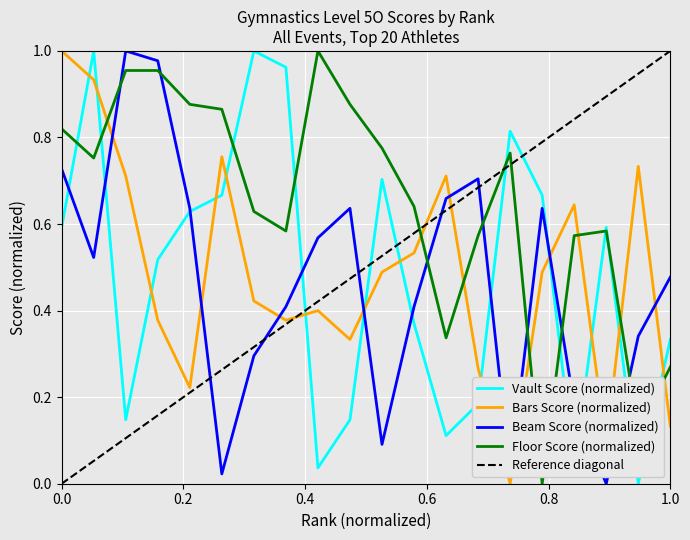

Rank the series at 17 from highest to lowest value.

Bars Score, Floor Score, Beam Score, Vault Score